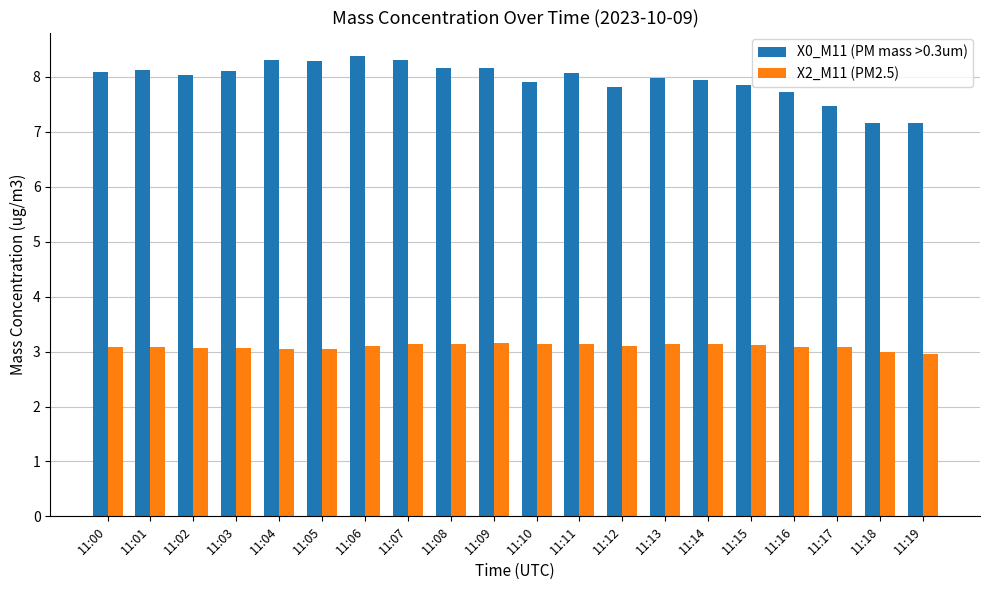

Is it true that X2_M11 (PM2.5) equals 3.1 at 11:17?

True